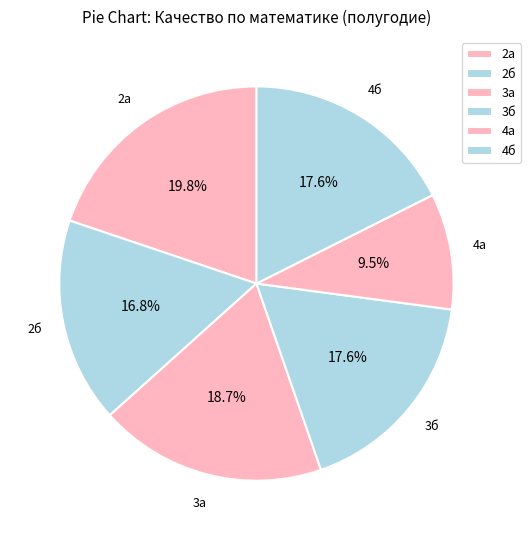

Which has a higher value, 2б or 3а?

3а